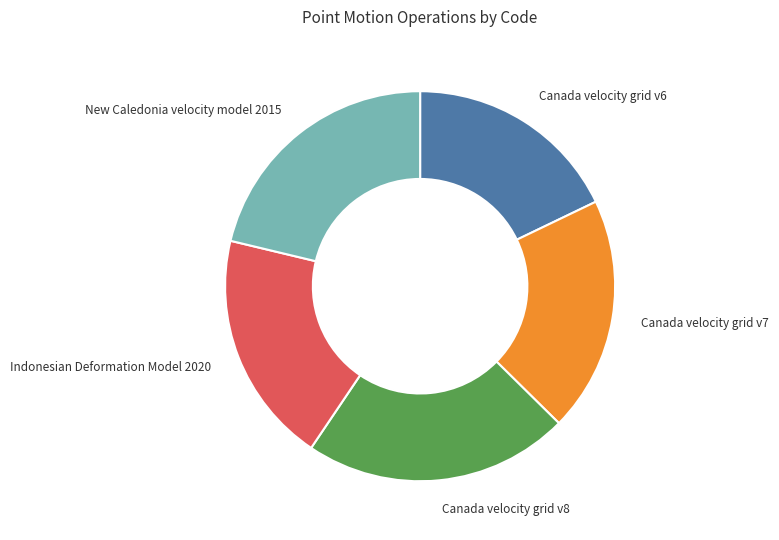

Which category has the smallest portion of the pie?

Canada velocity grid v6